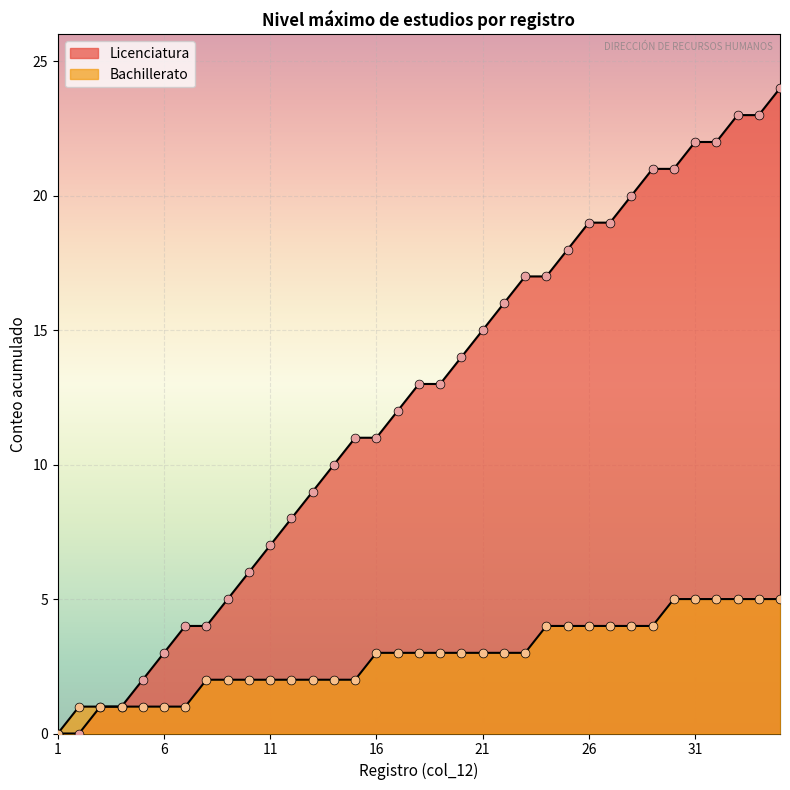

Which series has the largest total across all categories?

Licenciatura